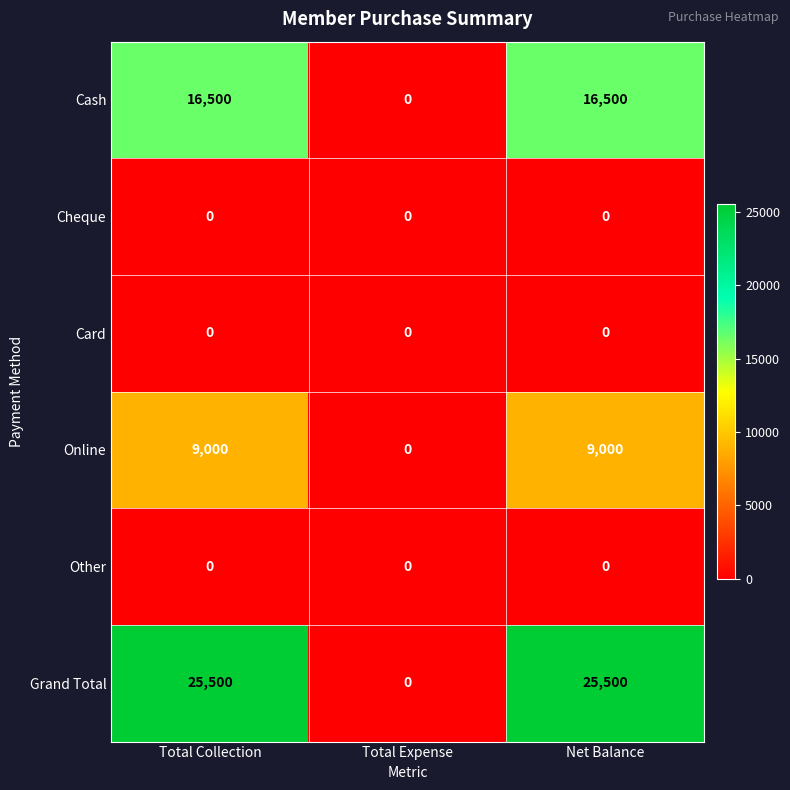

What is the difference between the highest and lowest values at Net Balance?

25500